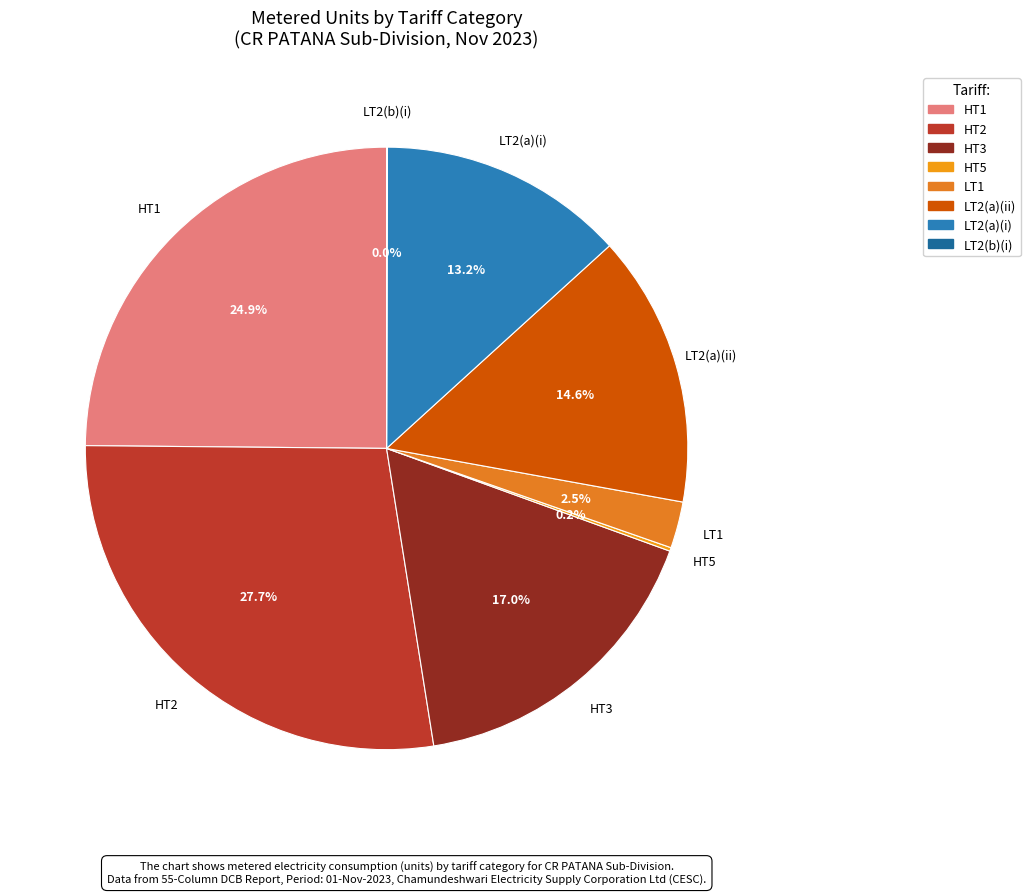

The LT2(a)(i) slice represents 13% of the pie. True or false?

True